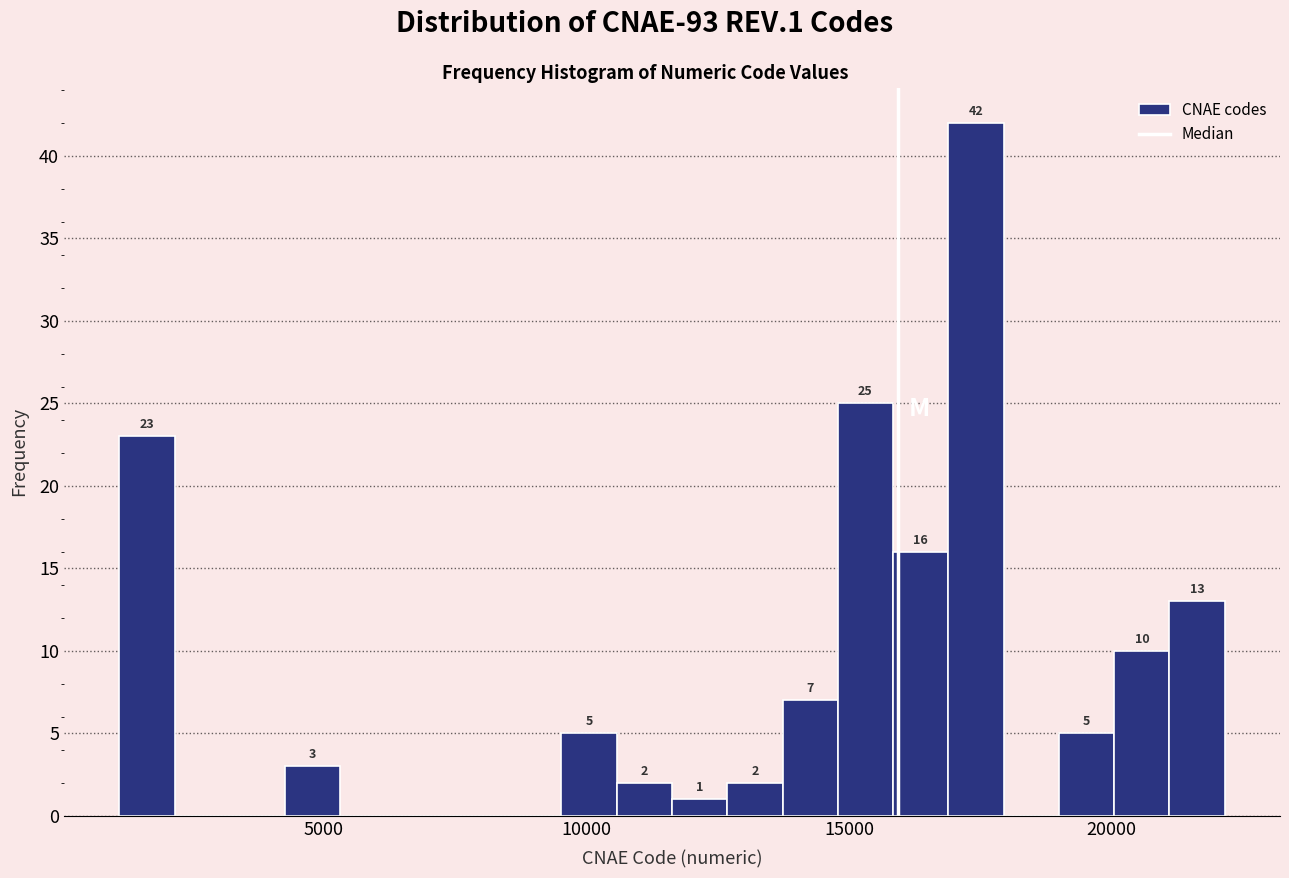

Read against the x-axis, roughly where is the centre of the tallest bar?

17500